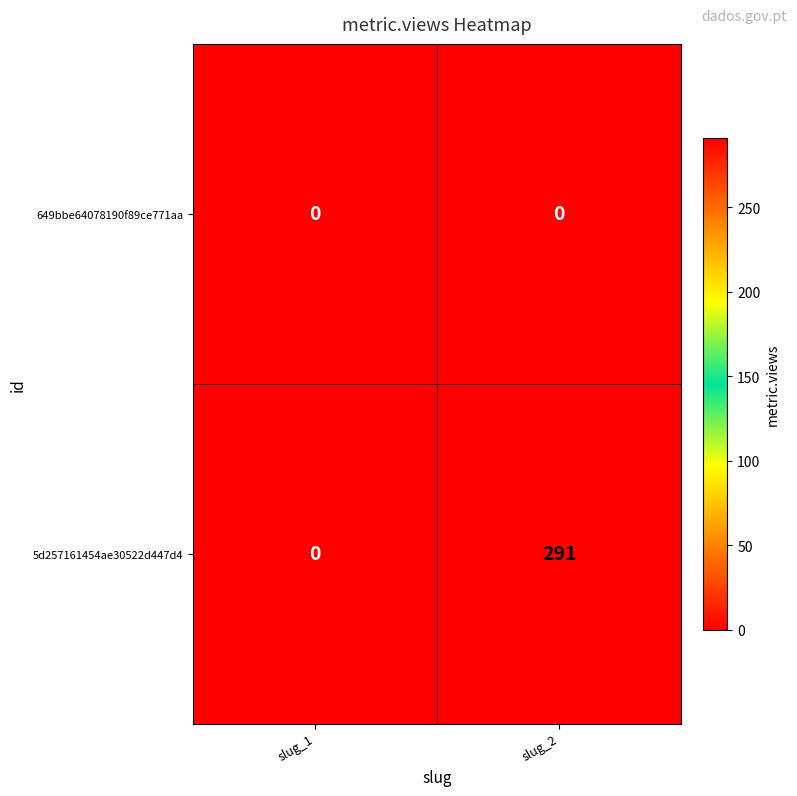

At which category does the chart reach its peak across all series?

slug_2